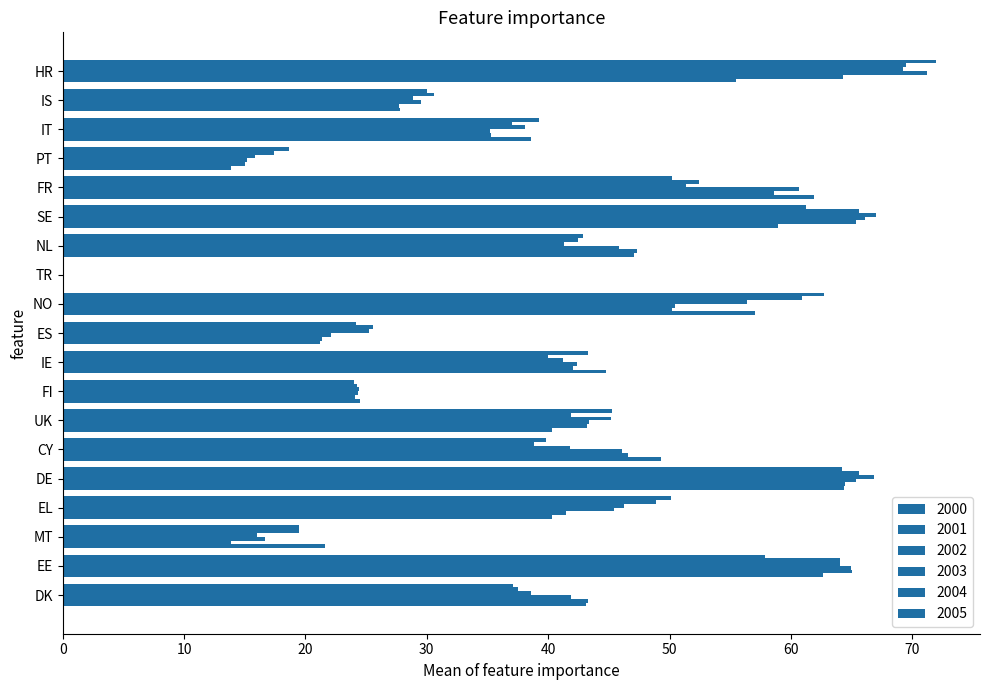

How many values in the 2001 series exceed 43?

10